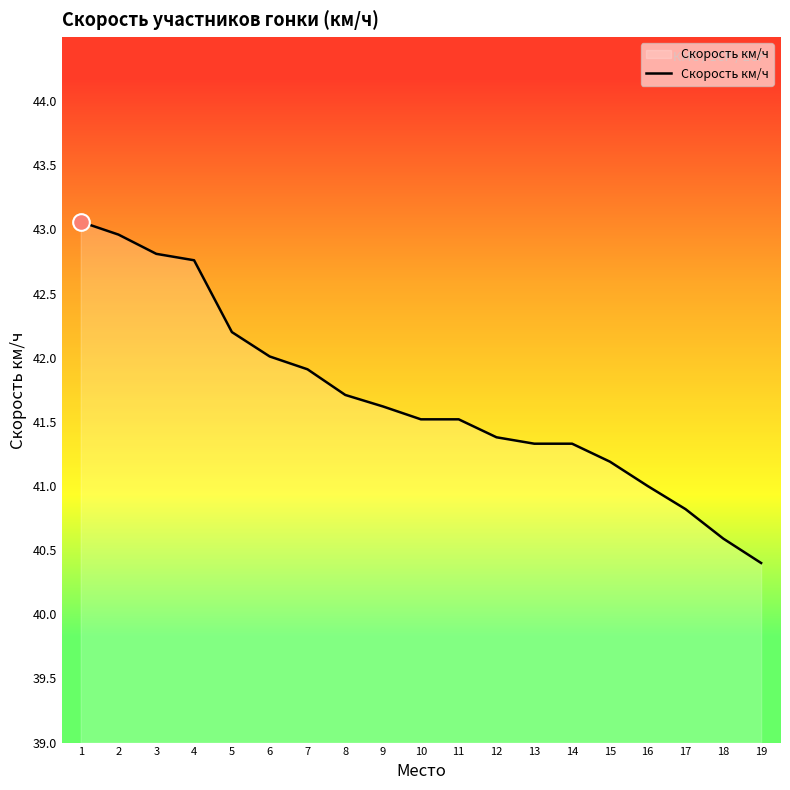

Does the chart display data point markers on the line(s)?

No